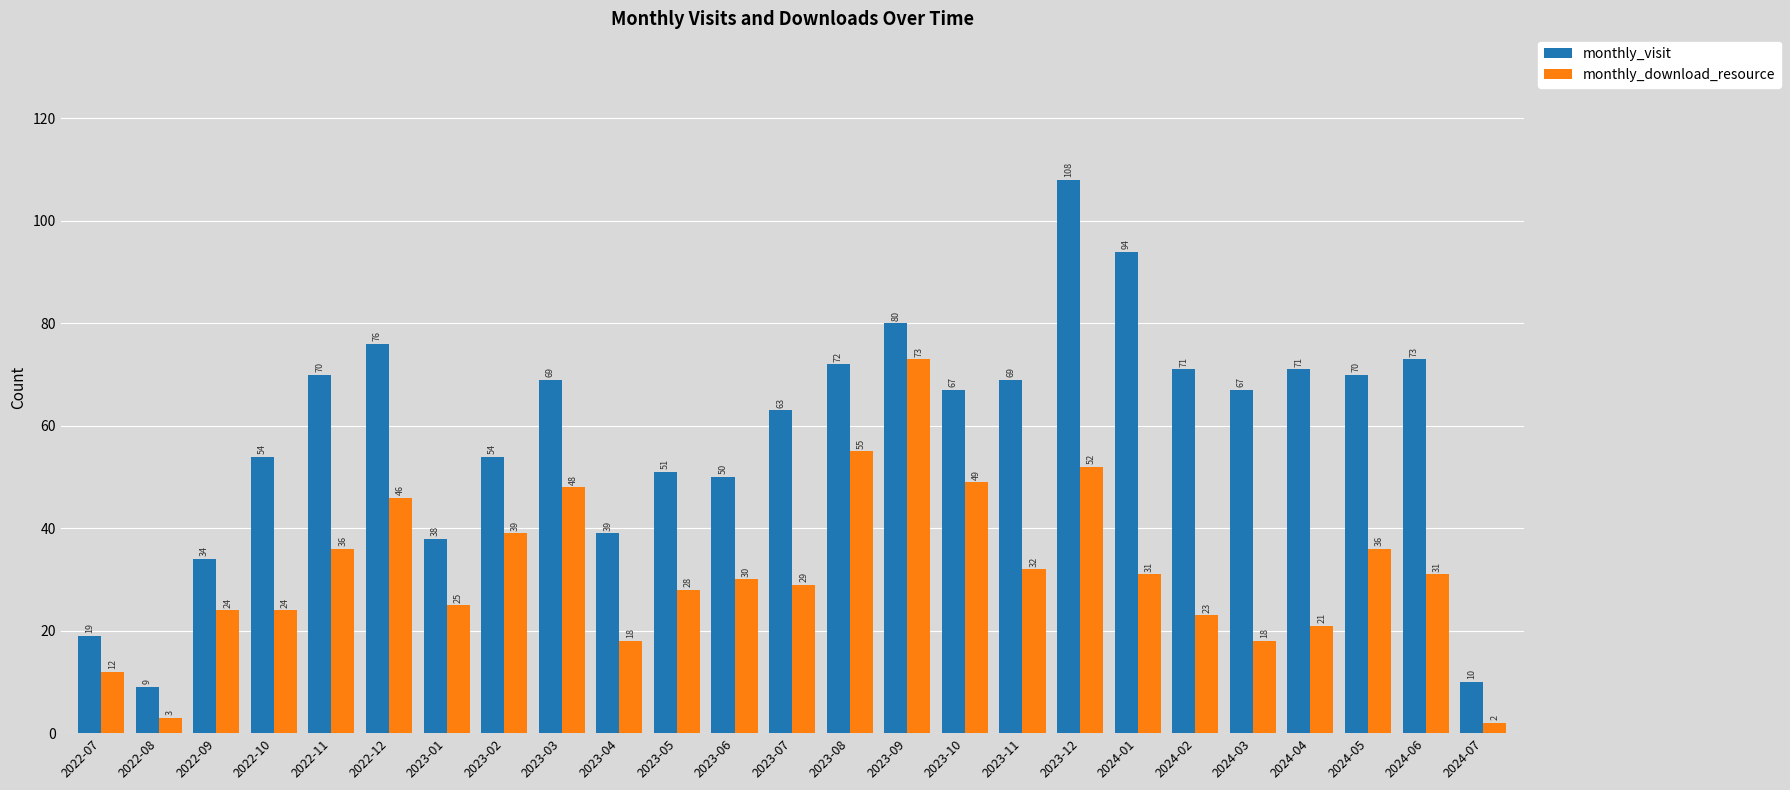

Reading left to right, transcribe all the data shown in this chart.

monthly_visit: 19	9	34	54	70	76	38	54	69	39	51	50	63	72	80	67	69	108	94	71	67	71	70	73	10
monthly_download_resource: 12	3	24	24	36	46	25	39	48	18	28	30	29	55	73	49	32	52	31	23	18	21	36	31	2